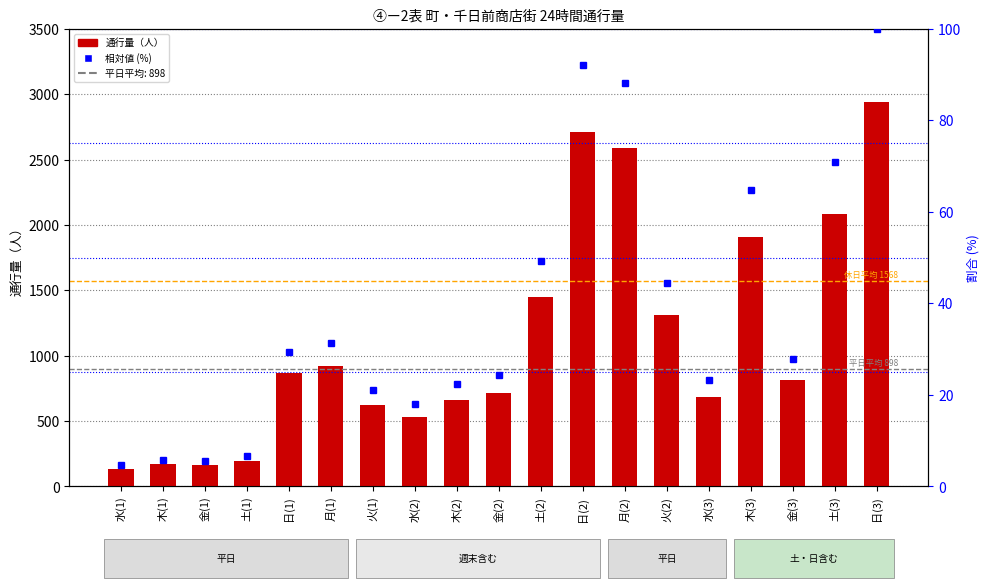

Rank the series by their average value, from highest to lowest.

通行量, 相対値 (%)